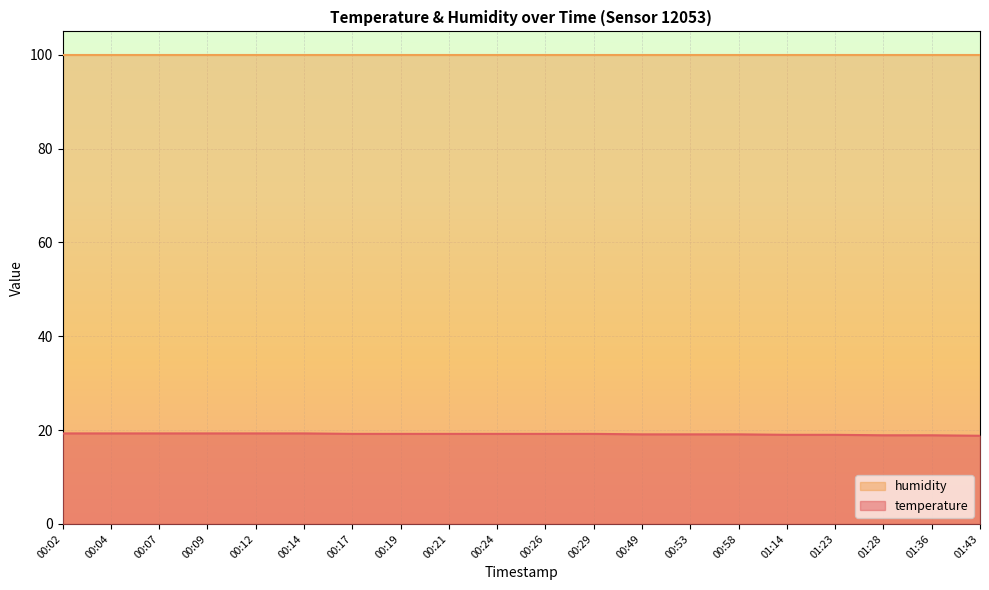

Is it true that the value at 00:24 is 19.2?

True